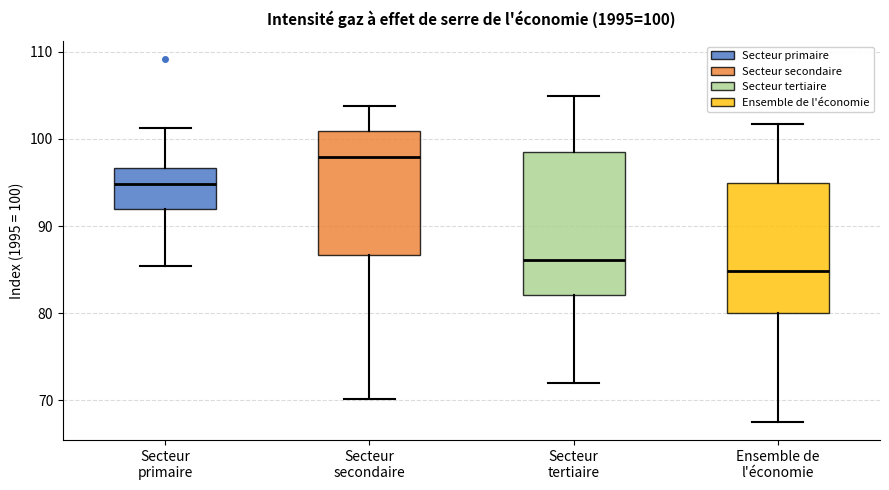

Which box has the lowest median line?

Ensemble de l'économie